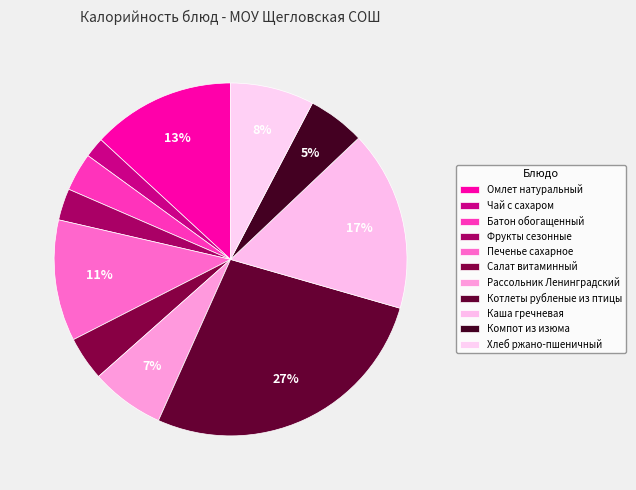

What is the change in value from Чай с сахаром to Фрукты сезонные?

+15.2